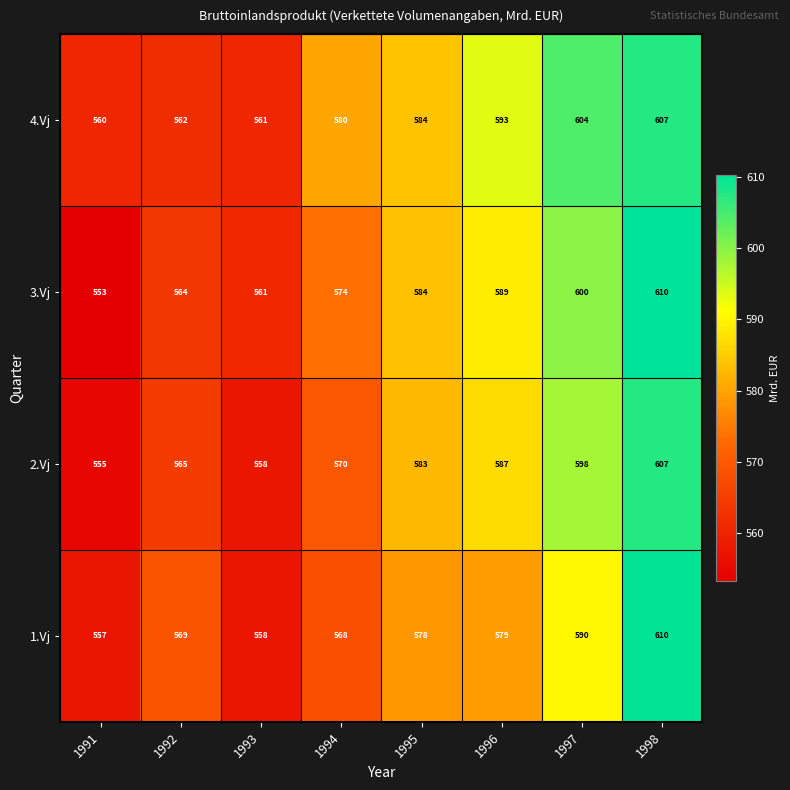

Is it true that 4.Vj equals 560 at 1991?

True